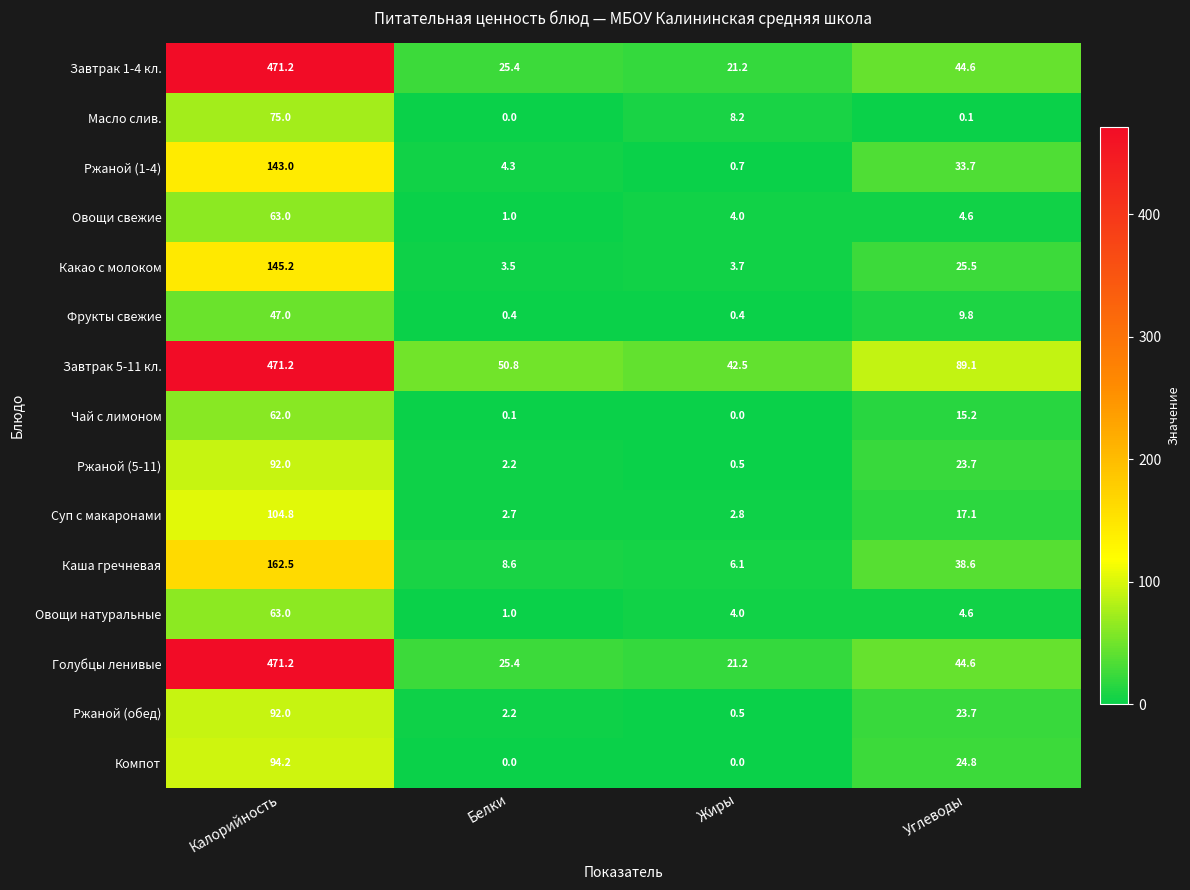

What is the greatest value displayed?

471.2